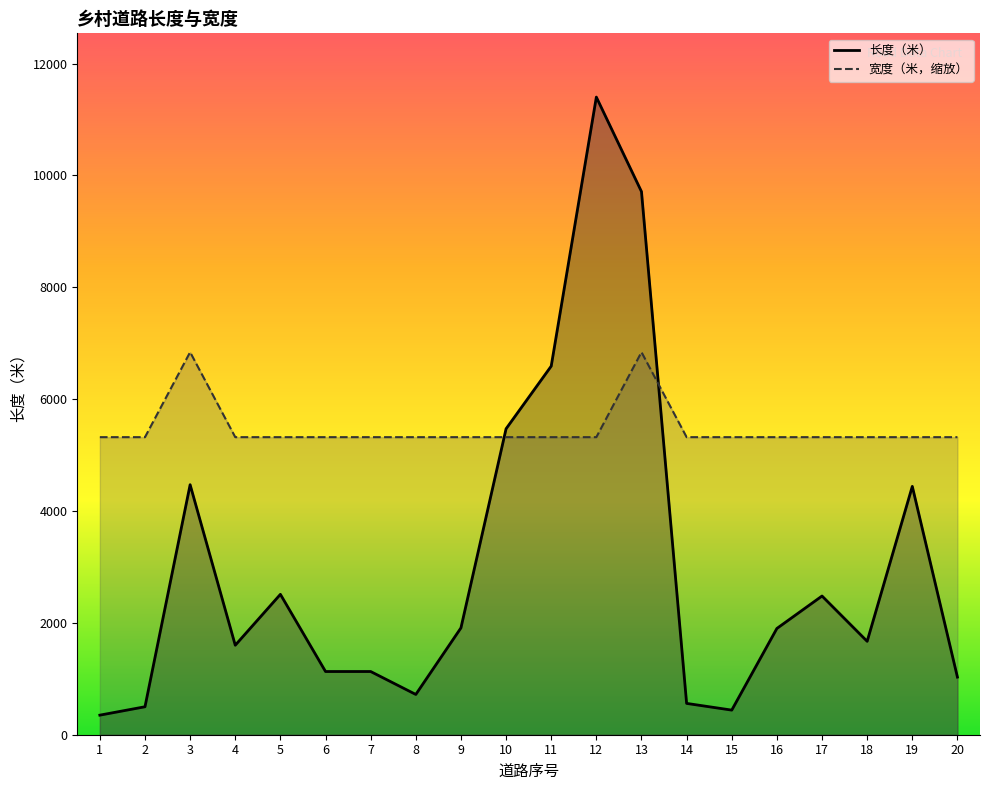

What is the total value across all series at 14?

5880.0